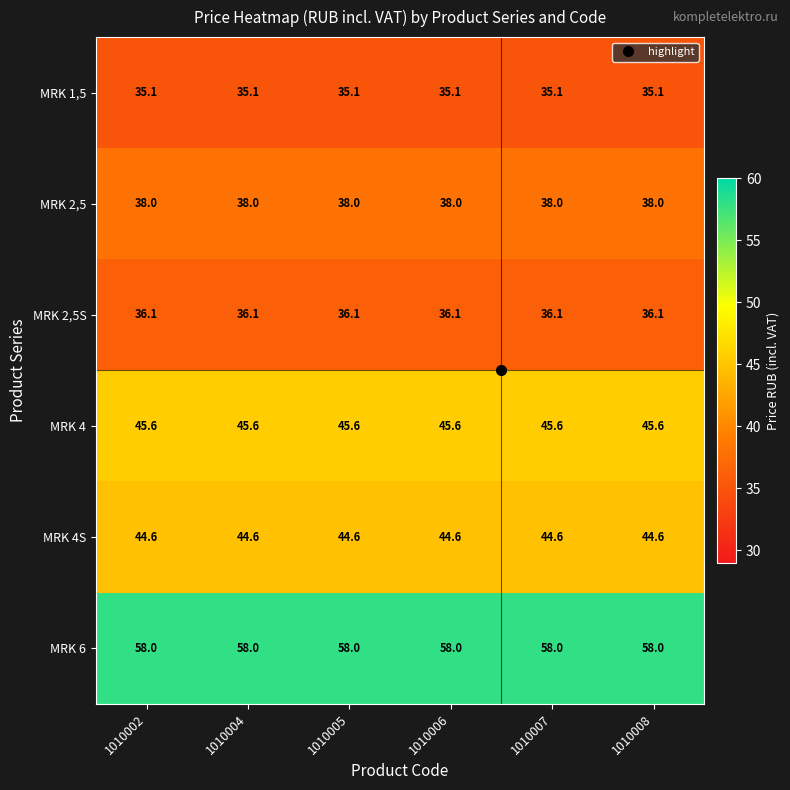

What is the difference between the highest and lowest values at 1010008?

22.9